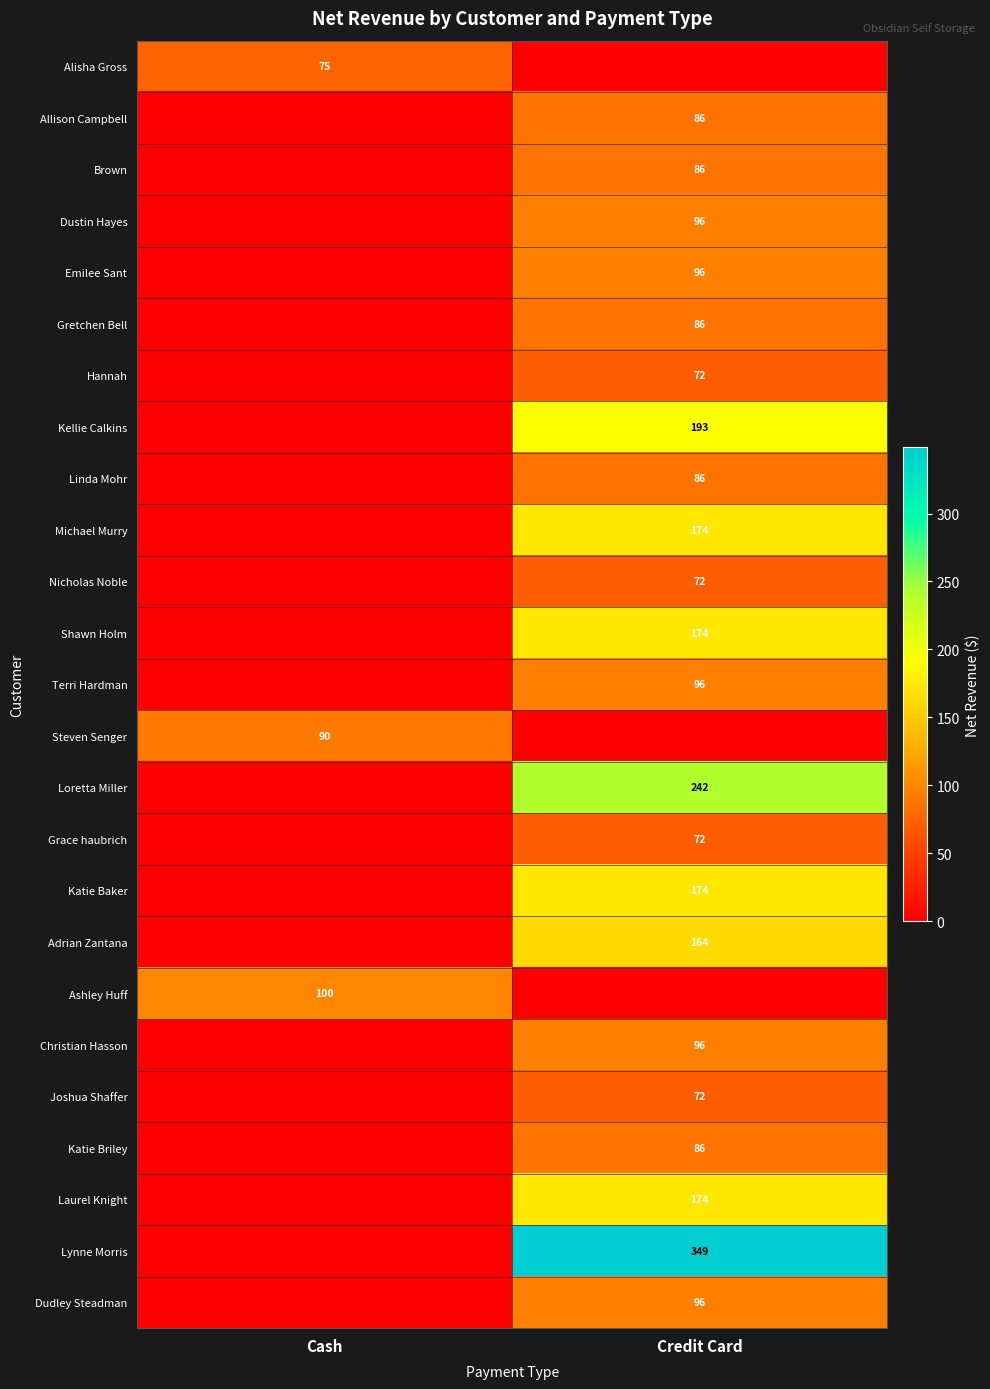

The value of Dudley Steadman at Credit Card is 157. True or false?

False